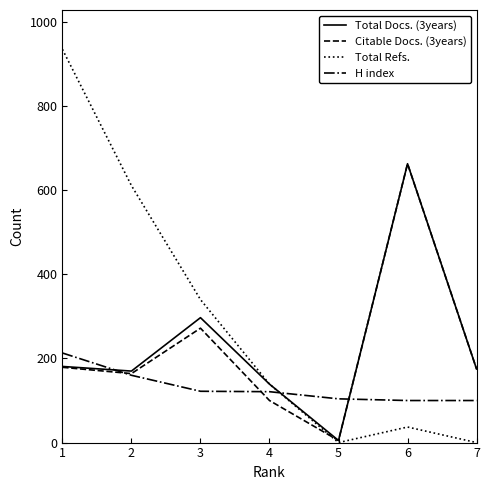

How many times do Total Refs. and H index cross each other?

1